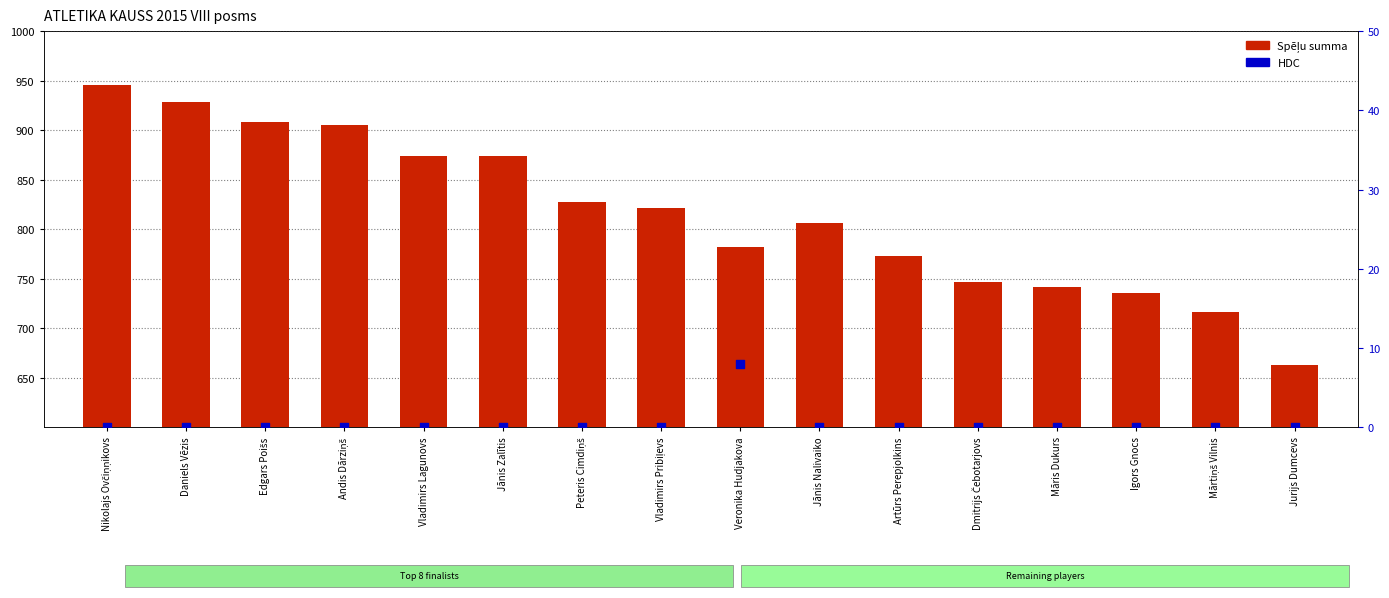

Which series reaches the minimum Y coordinate?

HDC